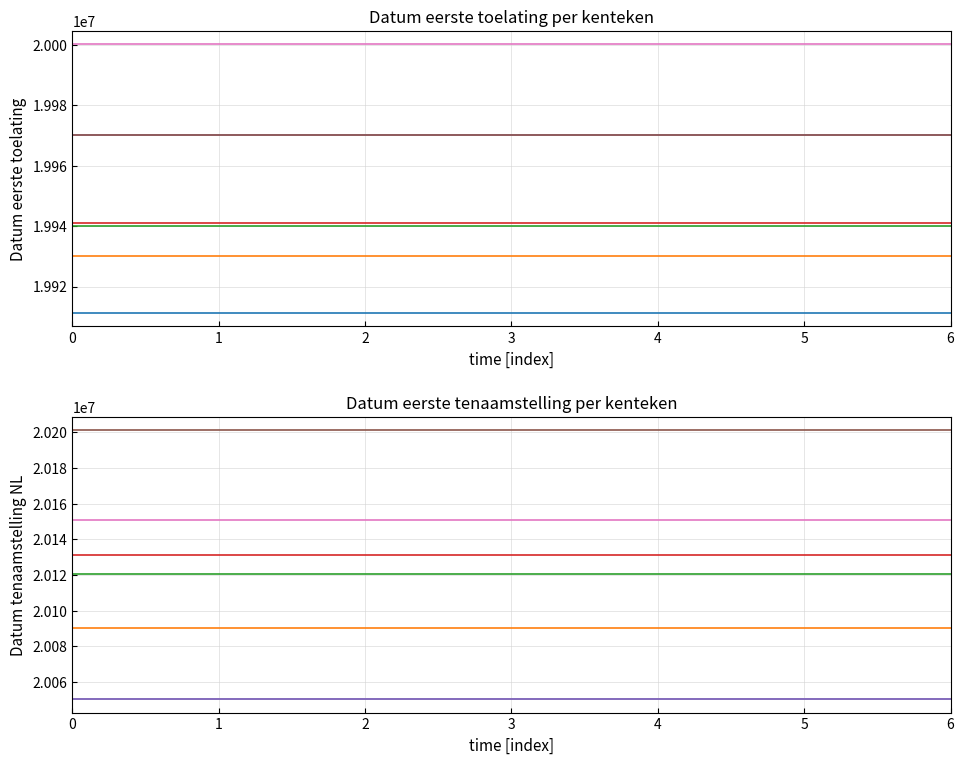

List the series in order of their peak value, lowest first.

datum_eerste_toelating, datum_eerste_tenaamstelling_in_nederland